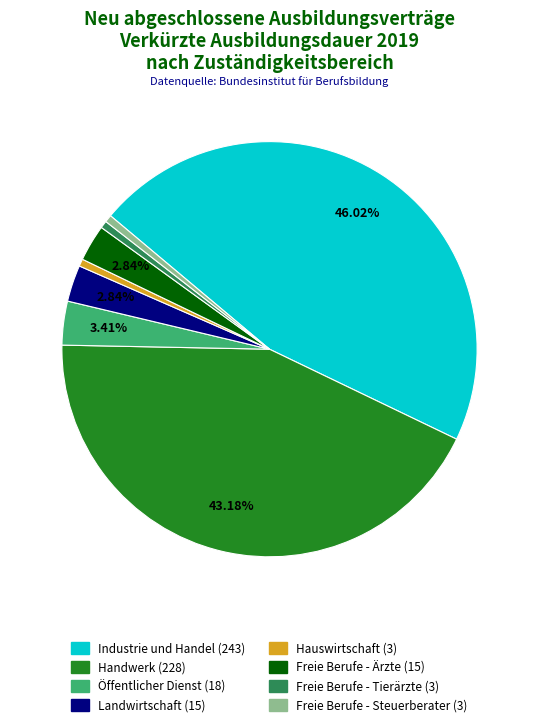

To the nearest percent, what is the difference between the largest and smallest slice percentages?

45%